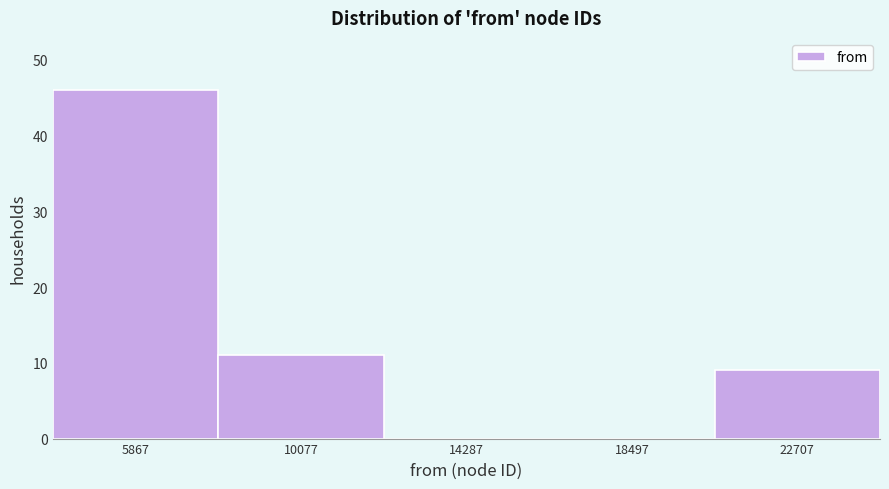

Reading left to right, list all the values displayed in this chart.

5867=46	10077=11	14287=0	18497=0	22707=9